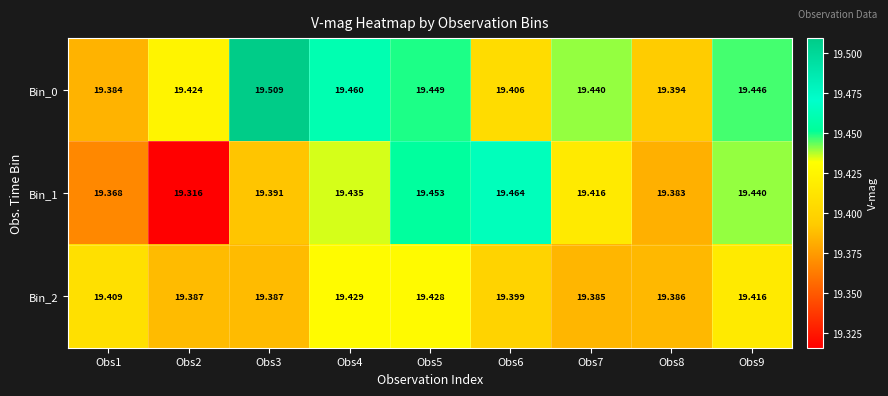

Which series has the largest total across all categories?

Bin_0